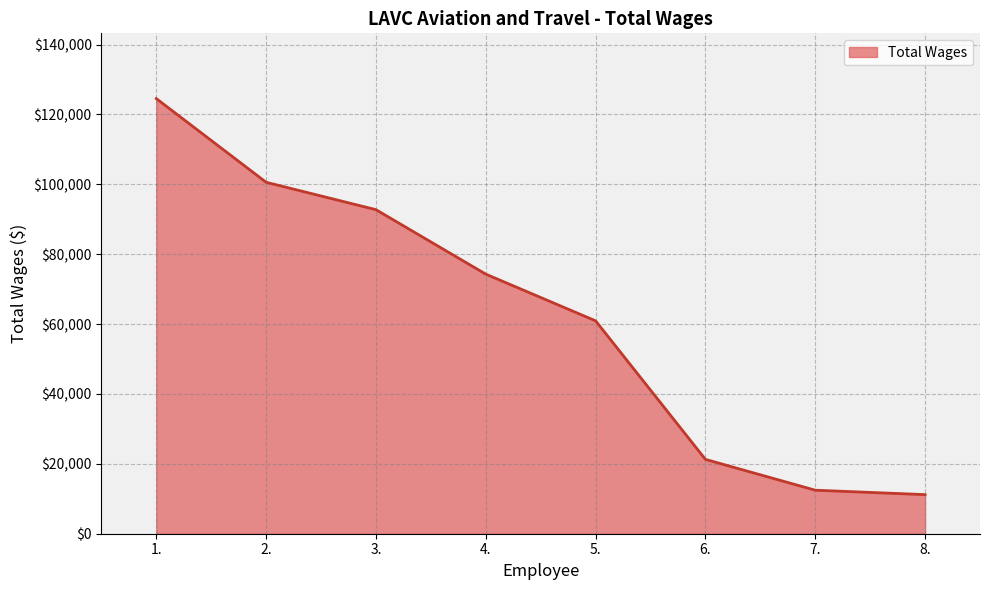

True or false: the data shows 5193 at 6..

False